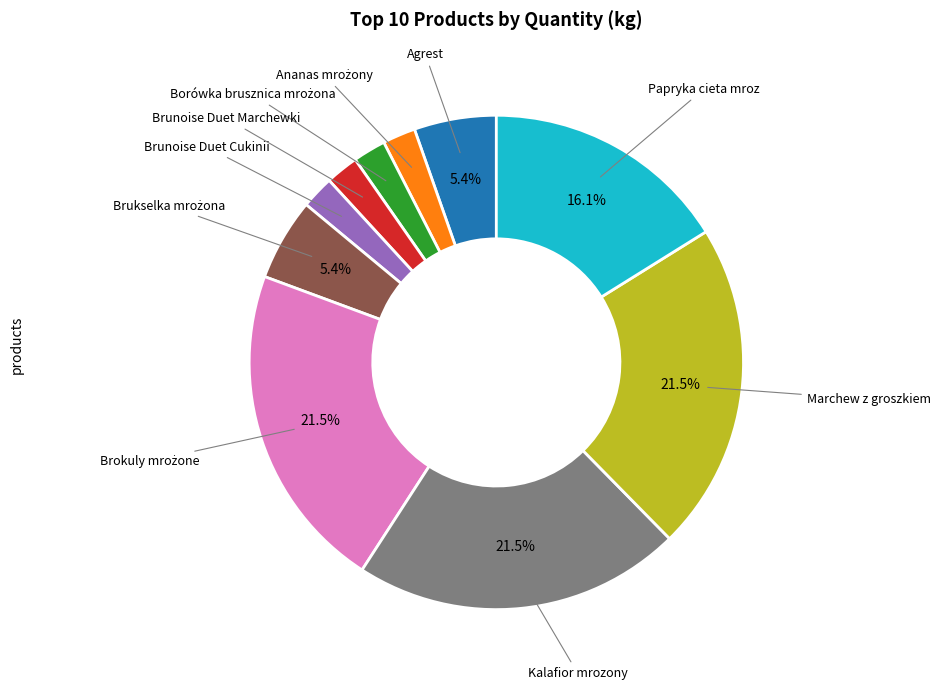

To the nearest percent, what percentage of the pie is Brunoise Duet Cukinii?

2%